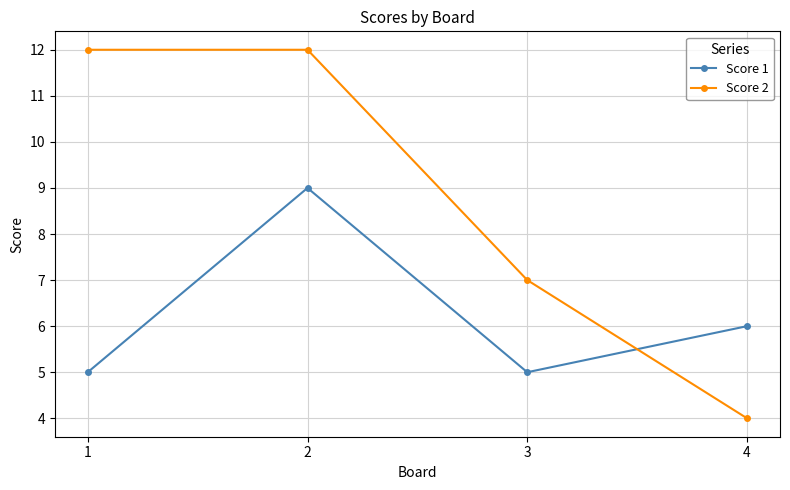

At how many categories does at least one series exceed 8?

2